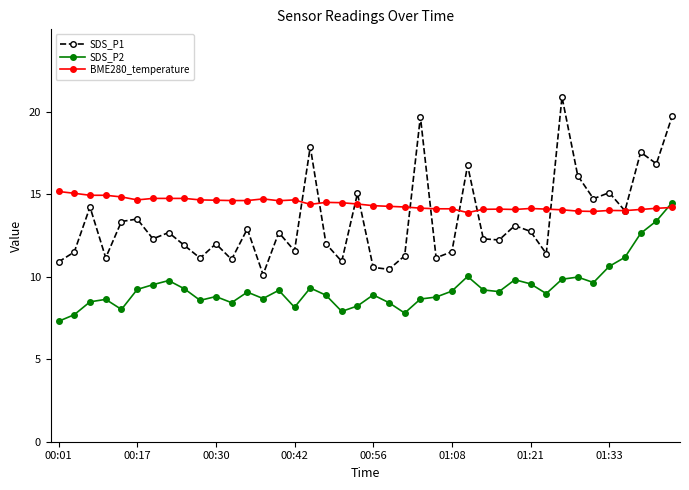

Rank the series by their maximum value, from lowest to highest.

SDS_P2, BME280_temperature, SDS_P1